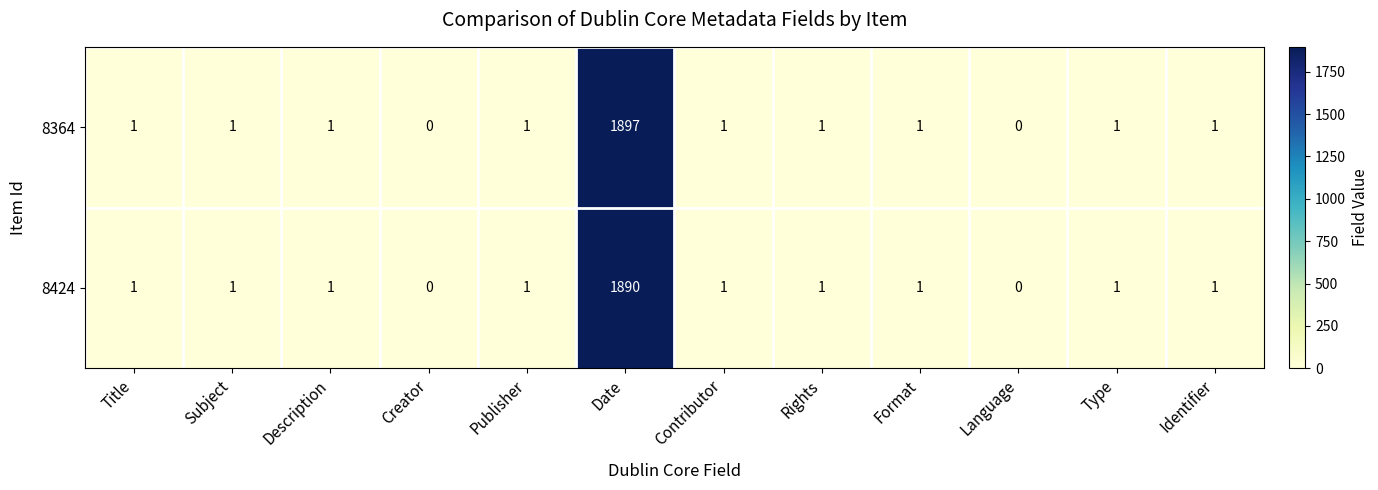

The value of 8364 at Type is 1. True or false?

True